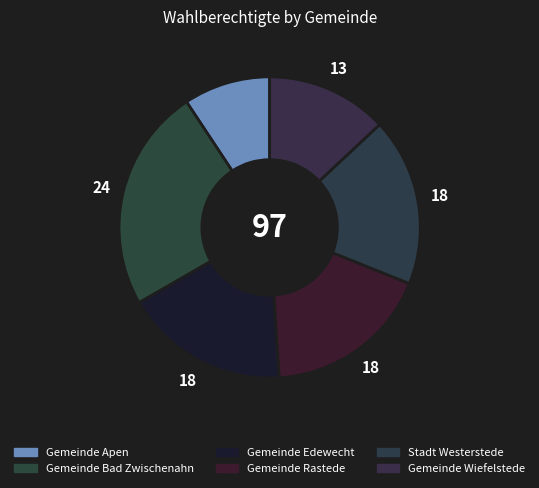

Does Gemeinde Edewecht account for over 50% of the chart?

No